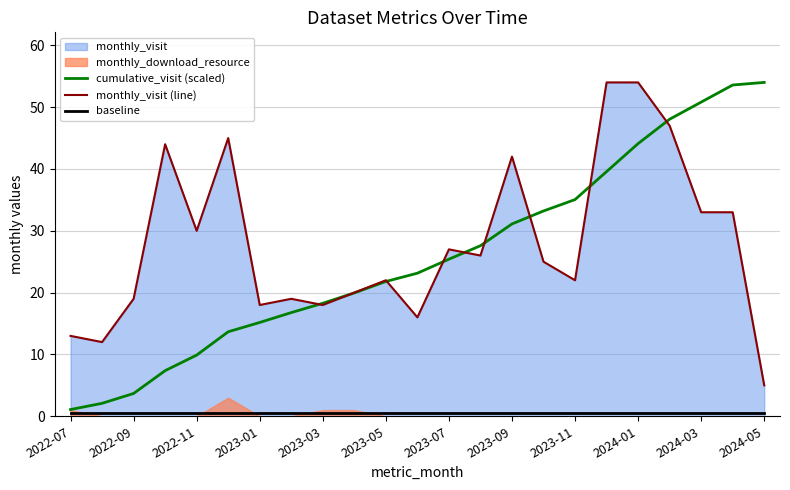

The monthly_visit (line) series shows 73.1 at 2023-09. True or false?

False